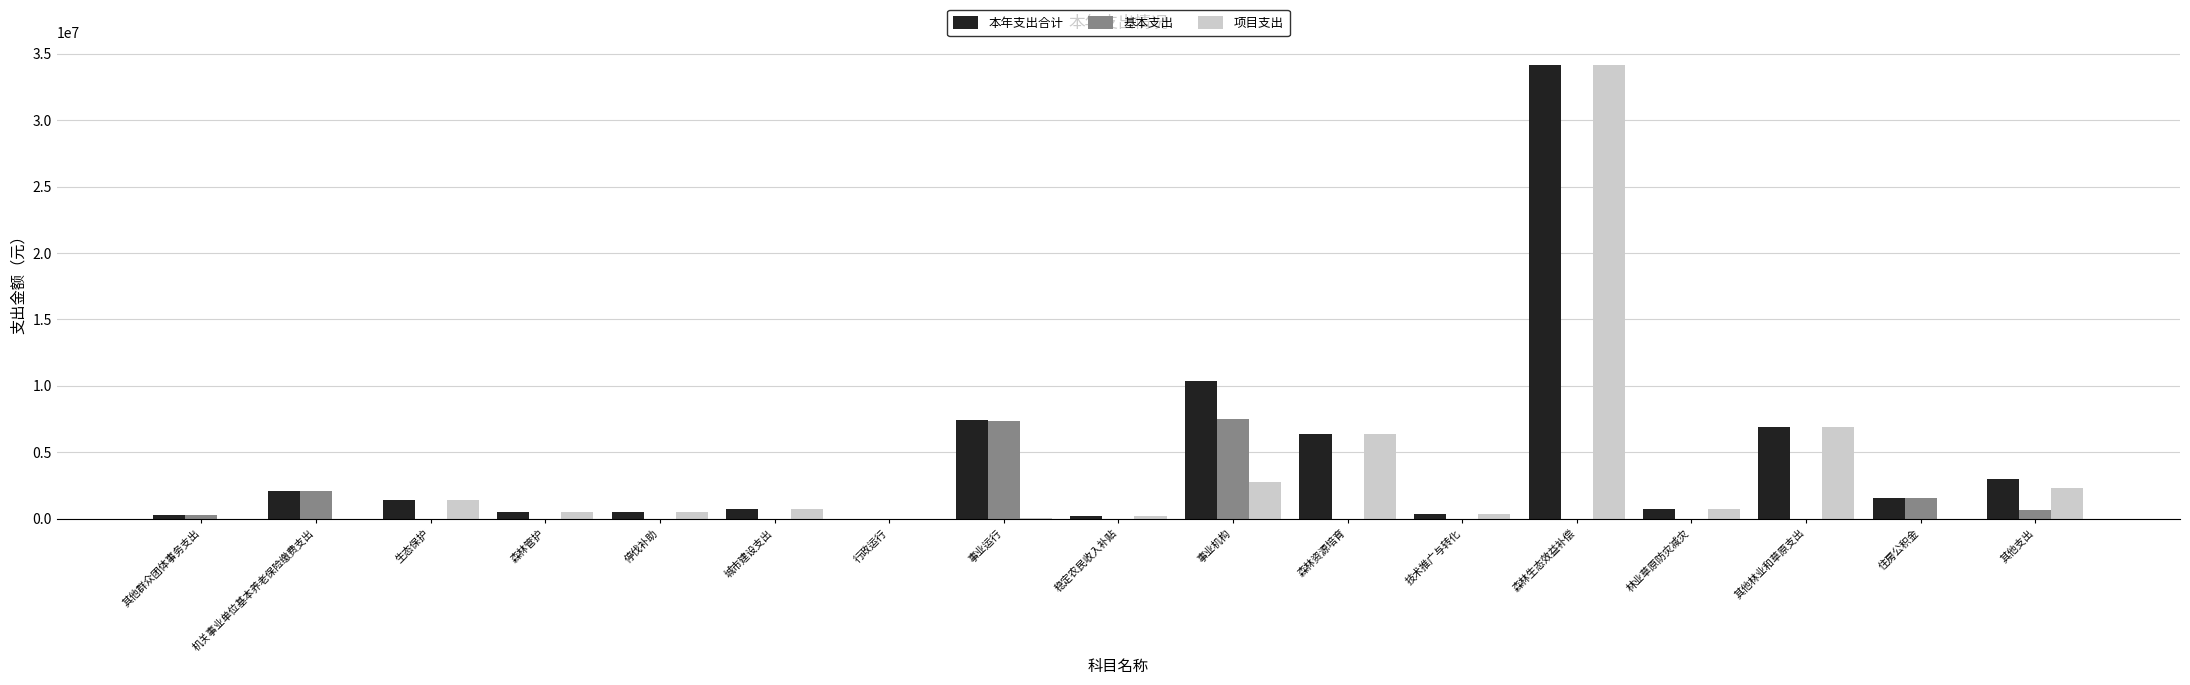

Where is 本年支出合计 nearest to the value 17100425?

事业机构